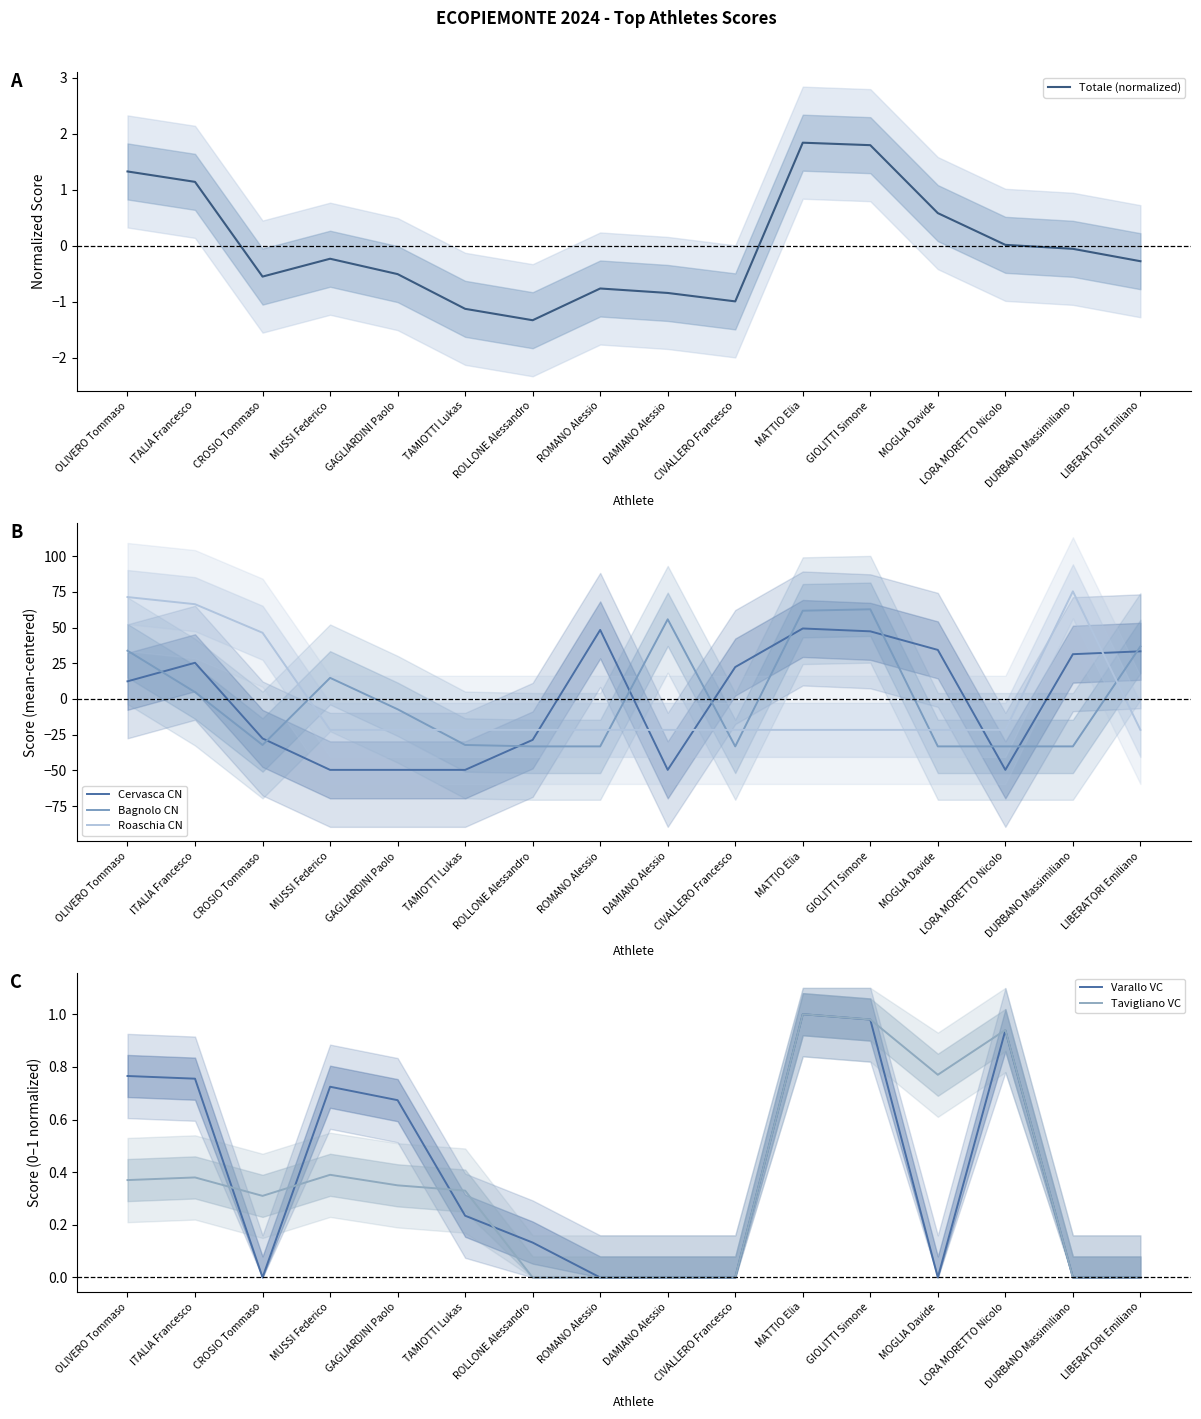

Reading left to right, transcribe all the data shown in this chart.

Totale (normalized): OLIVERO Tommaso=1.3	ITALIA Francesco=1.1	CROSIO Tommaso=-0.6	MUSSI Federico=-0.2	GAGLIARDINI Paolo=-0.5	TAMIOTTI Lukas=-1.1	ROLLONE Alessandro=-1.3	ROMANO Alessio=-0.8	DAMIANO Alessio=-0.8	CIVALLERO Francesco=-1.0	MATTIO Elia=1.8	GIOLITTI Simone=1.8	MOGLIA Davide=0.6	LORA MORETTO Nicolo=0.0	DURBANO Massimiliano=-0.1	LIBERATORI Emiliano=-0.3
Cervasca CN: OLIVERO Tommaso=12.4	ITALIA Francesco=25.4	CROSIO Tommaso=-27.6	MUSSI Federico=-49.6	GAGLIARDINI Paolo=-49.6	TAMIOTTI Lukas=-49.6	ROLLONE Alessandro=-28.6	ROMANO Alessio=48.4	DAMIANO Alessio=-49.6	CIVALLERO Francesco=22.4	MATTIO Elia=49.4	GIOLITTI Simone=47.4	MOGLIA Davide=34.4	LORA MORETTO Nicolo=-49.6	DURBANO Massimiliano=31.4	LIBERATORI Emiliano=33.4
Bagnolo CN: OLIVERO Tommaso=33.8	ITALIA Francesco=4.8	CROSIO Tommaso=-32.2	MUSSI Federico=14.8	GAGLIARDINI Paolo=-7.2	TAMIOTTI Lukas=-32.2	ROLLONE Alessandro=-33.2	ROMANO Alessio=-33.2	DAMIANO Alessio=55.8	CIVALLERO Francesco=-33.2	MATTIO Elia=61.8	GIOLITTI Simone=62.8	MOGLIA Davide=-33.2	LORA MORETTO Nicolo=-33.2	DURBANO Massimiliano=-33.2	LIBERATORI Emiliano=36.8
Roaschia CN: OLIVERO Tommaso=71.4	ITALIA Francesco=66.4	CROSIO Tommaso=46.4	MUSSI Federico=-21.6	GAGLIARDINI Paolo=-21.6	TAMIOTTI Lukas=-21.6	ROLLONE Alessandro=-21.6	ROMANO Alessio=-21.6	DAMIANO Alessio=-21.6	CIVALLERO Francesco=-21.6	MATTIO Elia=-21.6	GIOLITTI Simone=-21.6	MOGLIA Davide=-21.6	LORA MORETTO Nicolo=-21.6	DURBANO Massimiliano=75.4	LIBERATORI Emiliano=-21.6
Varallo VC: OLIVERO Tommaso=0.8	ITALIA Francesco=0.8	CROSIO Tommaso=0.0	MUSSI Federico=0.7	GAGLIARDINI Paolo=0.7	TAMIOTTI Lukas=0.2	ROLLONE Alessandro=0.1	ROMANO Alessio=0.0	DAMIANO Alessio=0.0	CIVALLERO Francesco=0.0	MATTIO Elia=1.0	GIOLITTI Simone=1.0	MOGLIA Davide=0.0	LORA MORETTO Nicolo=0.9	DURBANO Massimiliano=0.0	LIBERATORI Emiliano=0.0
Tavigliano VC: OLIVERO Tommaso=0.4	ITALIA Francesco=0.4	CROSIO Tommaso=0.3	MUSSI Federico=0.4	GAGLIARDINI Paolo=0.3	TAMIOTTI Lukas=0.3	ROLLONE Alessandro=0.0	ROMANO Alessio=0.0	DAMIANO Alessio=0.0	CIVALLERO Francesco=0.0	MATTIO Elia=1.0	GIOLITTI Simone=1.0	MOGLIA Davide=0.8	LORA MORETTO Nicolo=0.9	DURBANO Massimiliano=0.0	LIBERATORI Emiliano=0.0